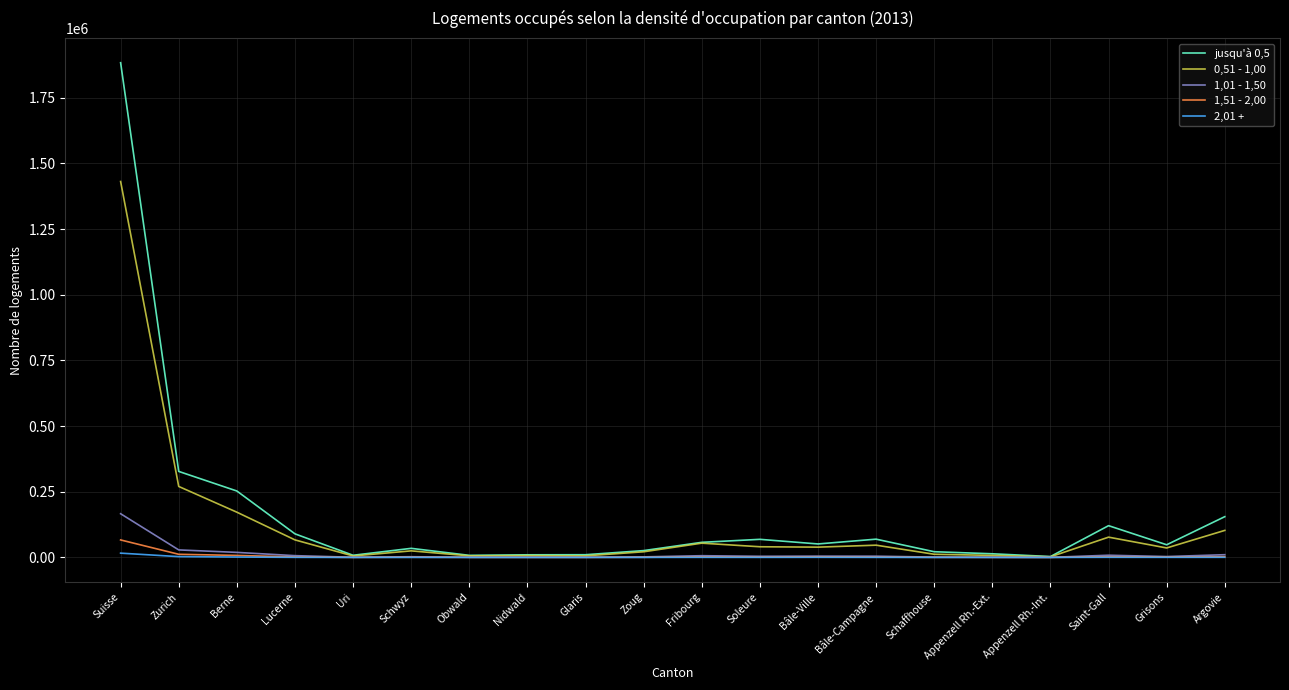

Is the value of 1,51 - 2,00 at Schwyz greater than the value of jusqu'à 0,5 at Lucerne?

No